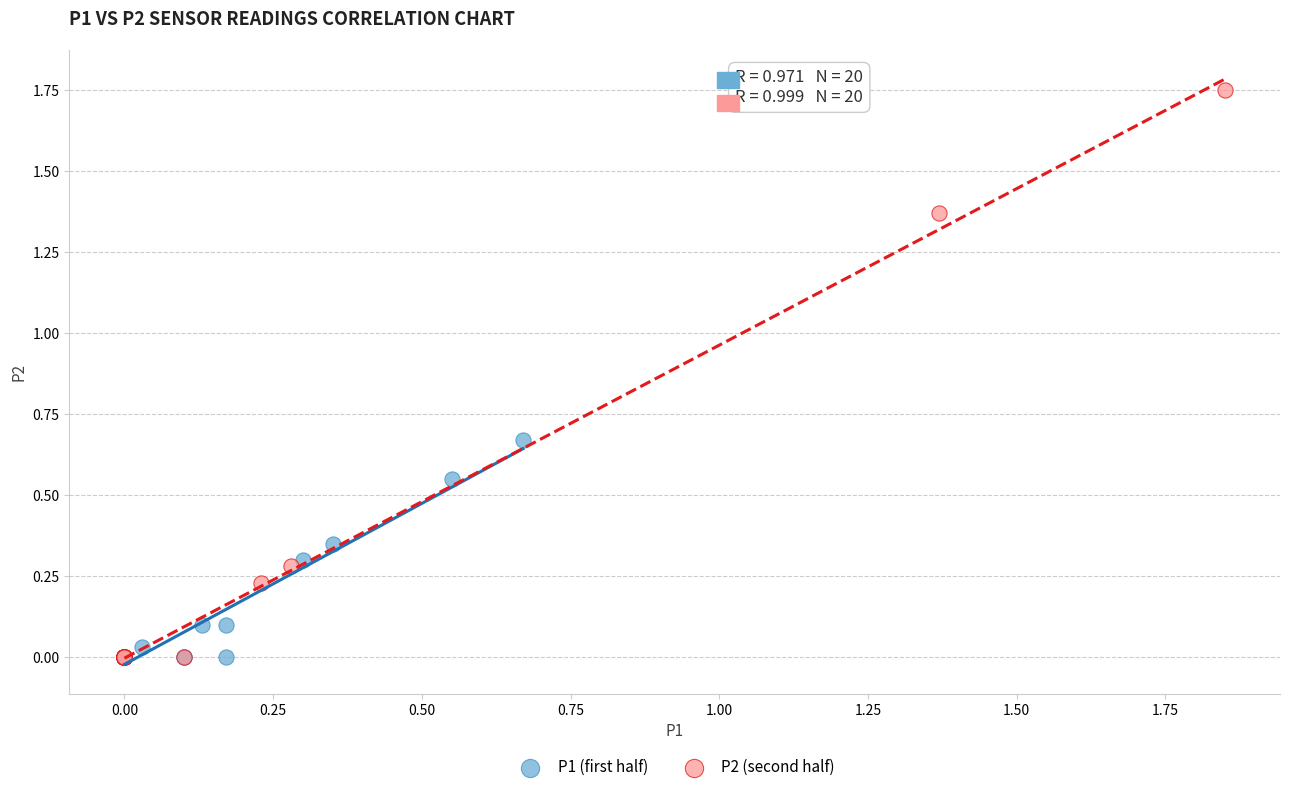

Which series reaches the maximum Y coordinate?

P2 (second half)